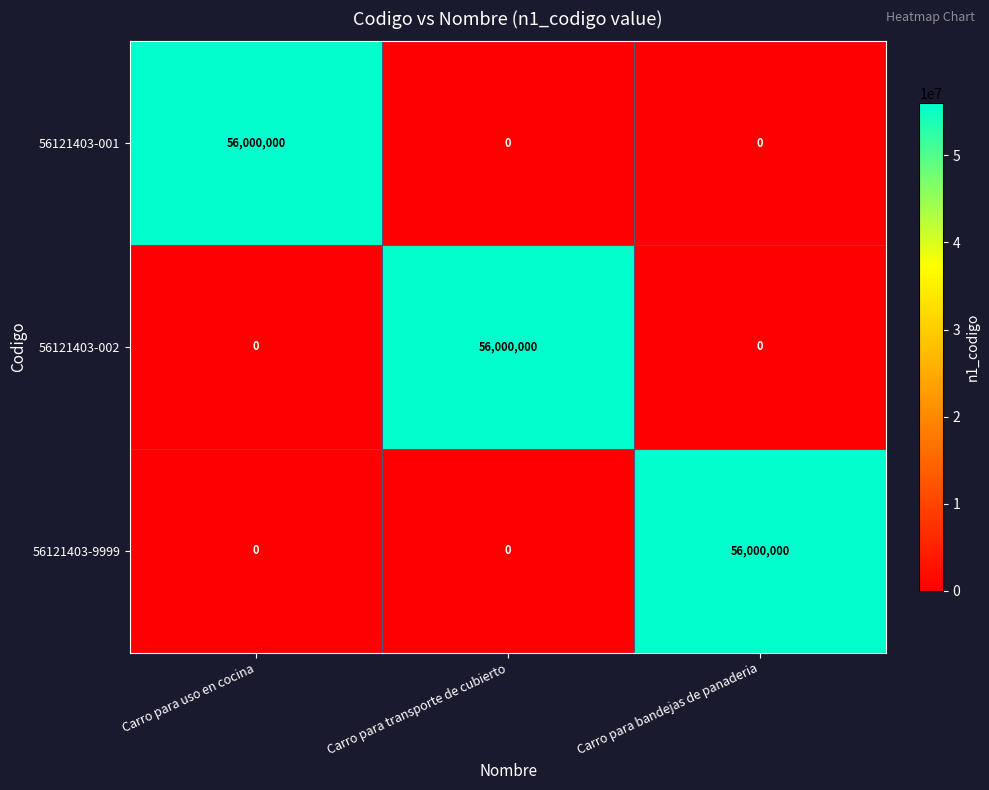

What is the spread (max minus min) of values at Carro para uso en cocina?

56000000